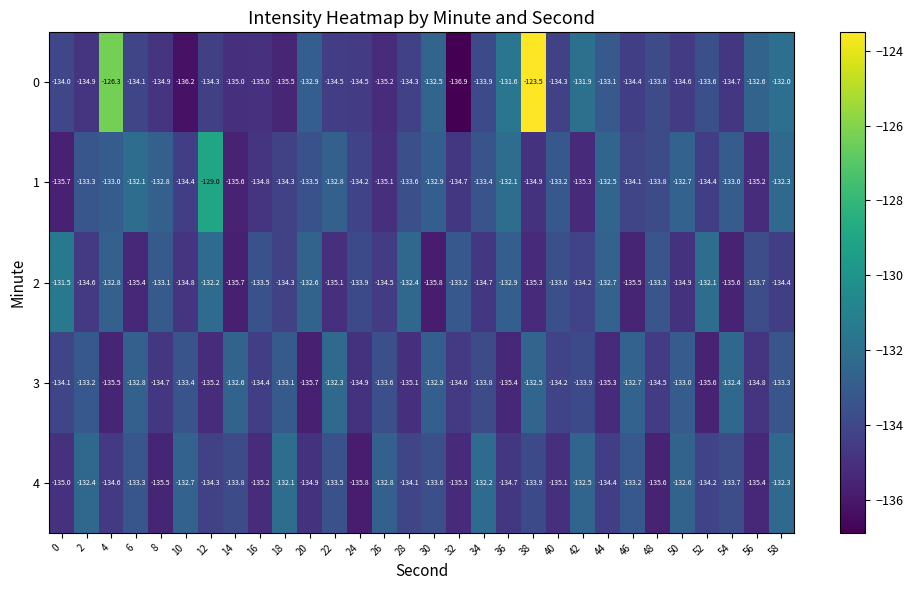

Which series has the largest range (max minus min)?

0